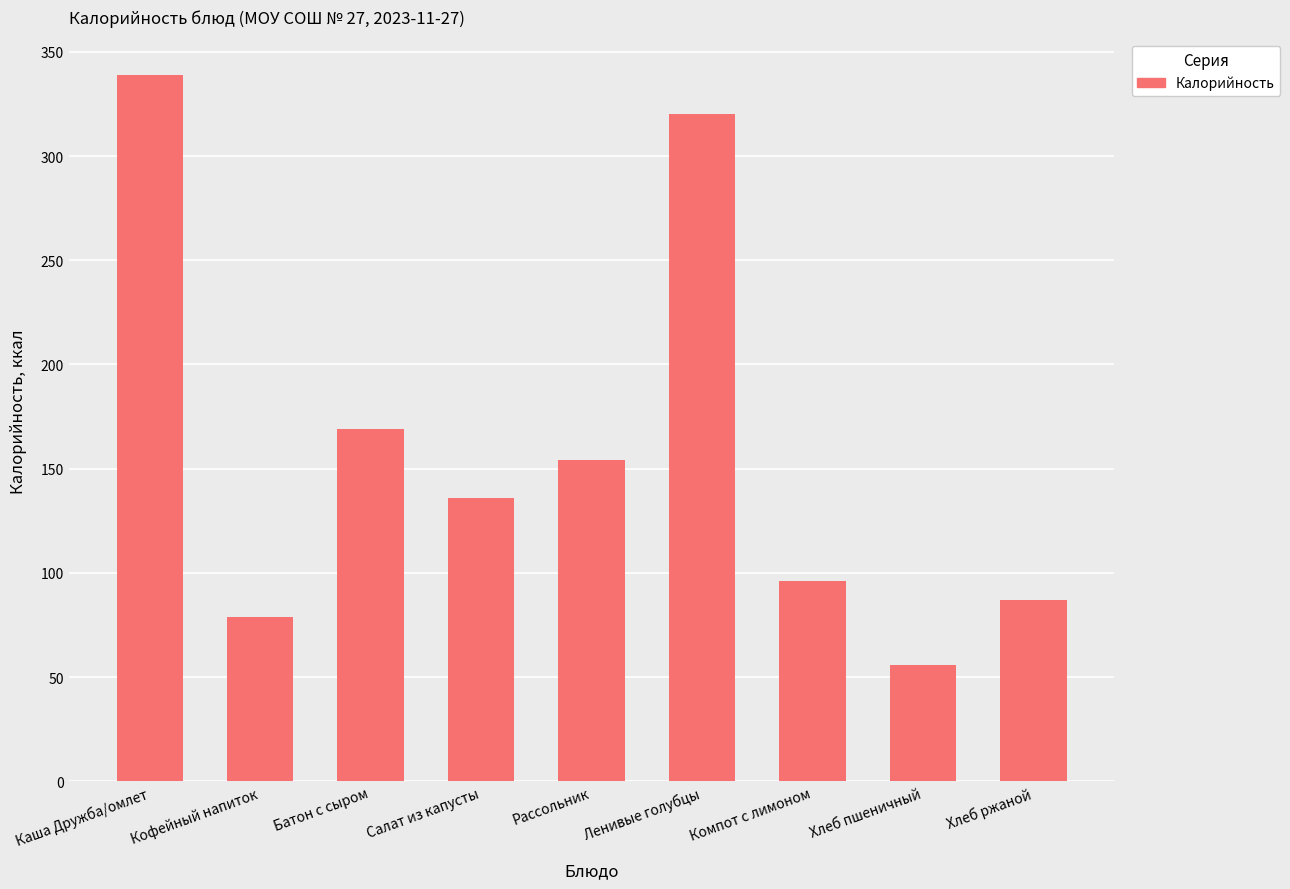

What is the difference between the values at Хлеб ржаной and Компот с лимоном?

9